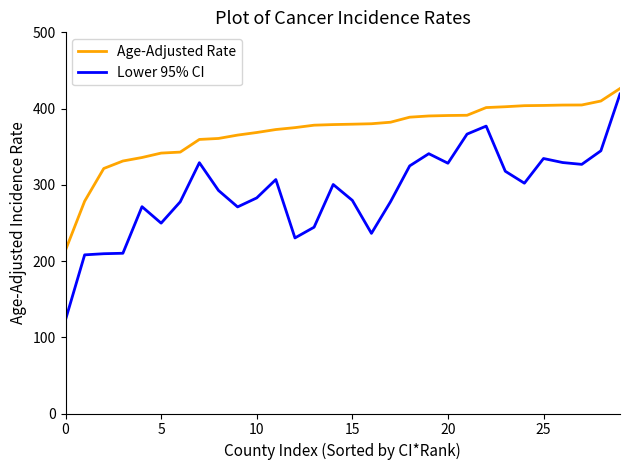

True or false: Age-Adjusted Rate and Lower 95% CI cross at least once.

False